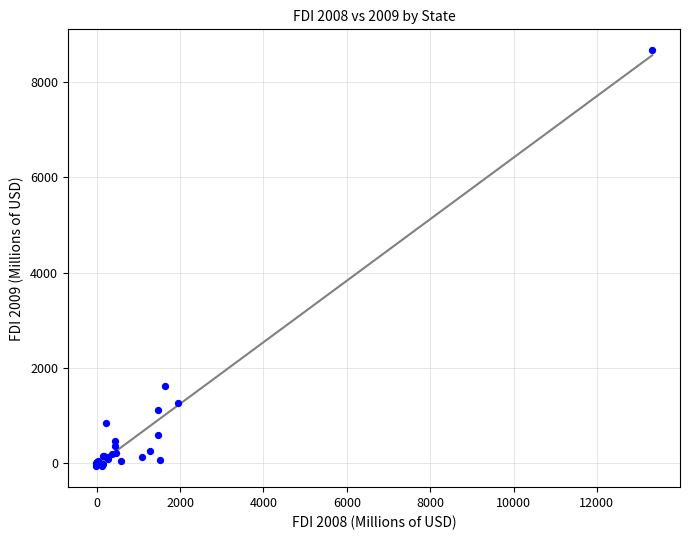

What Y value in the scatter plot is closest to 4300?

1616.1